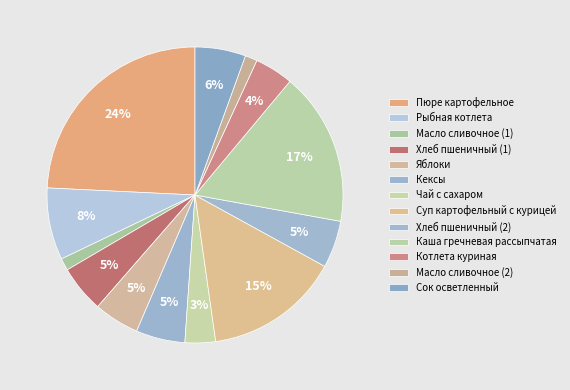

Between Яблоки and Каша гречневая рассыпчатая, which is larger?

Каша гречневая рассыпчатая